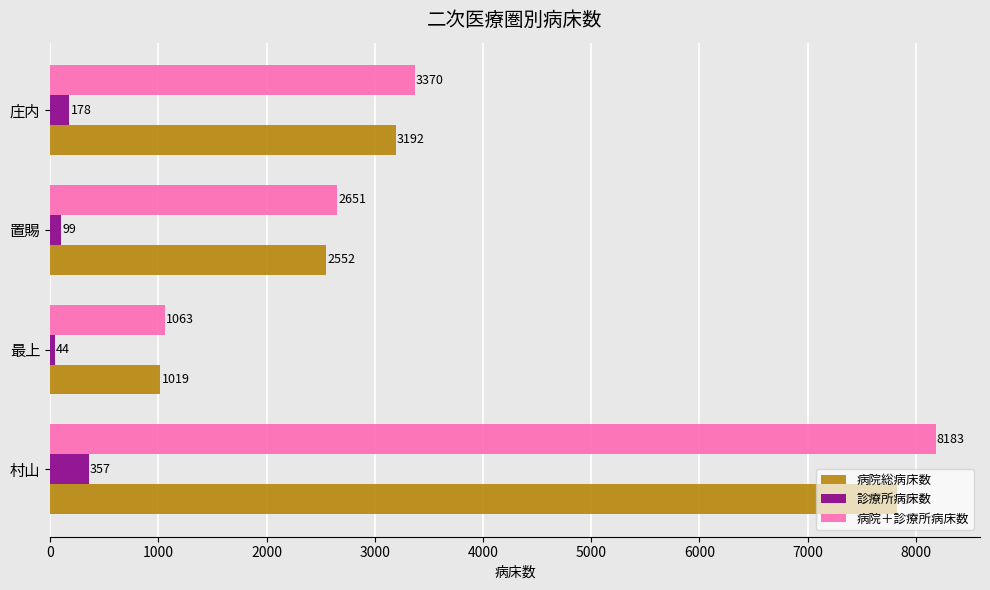

Which series has the largest total across all categories?

病院＋診療所病床数